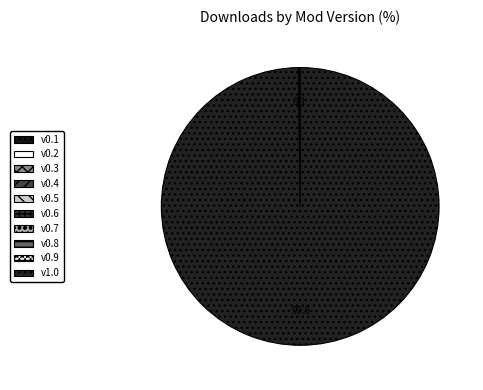

Which slice is the smallest?

0.2